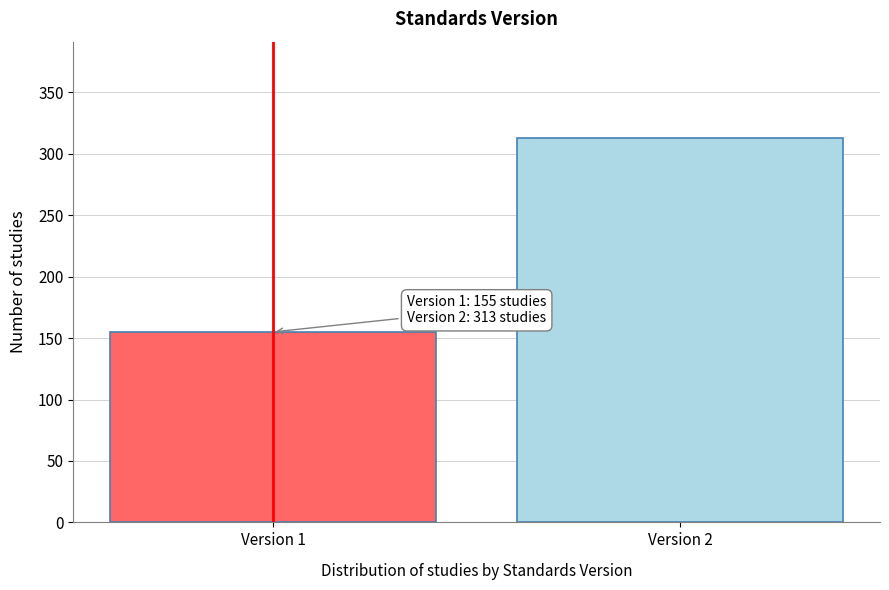

Reading right to left, what are all the values shown in this chart?

Version 2=313	Version 1=155